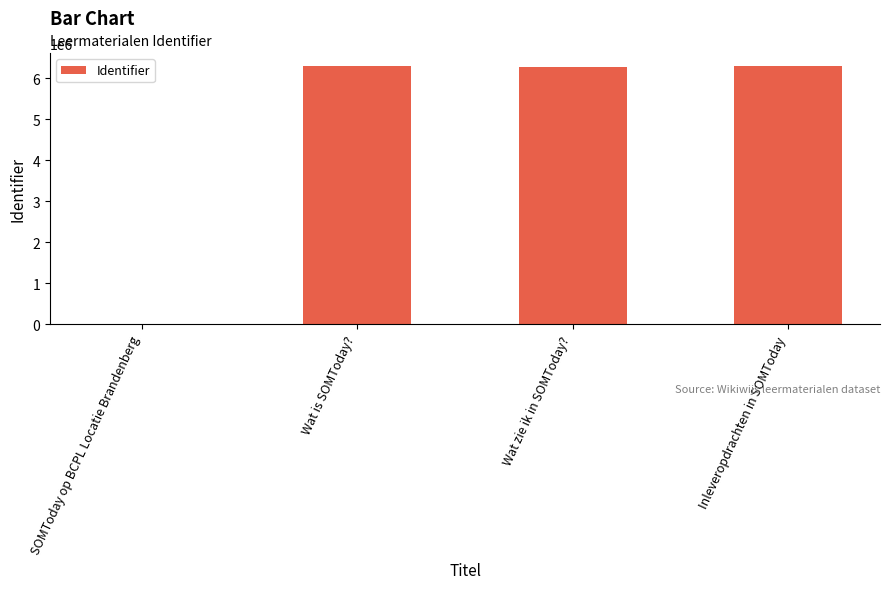

At which label is the value closest to 3150647?

Wat zie ik in SOMToday?